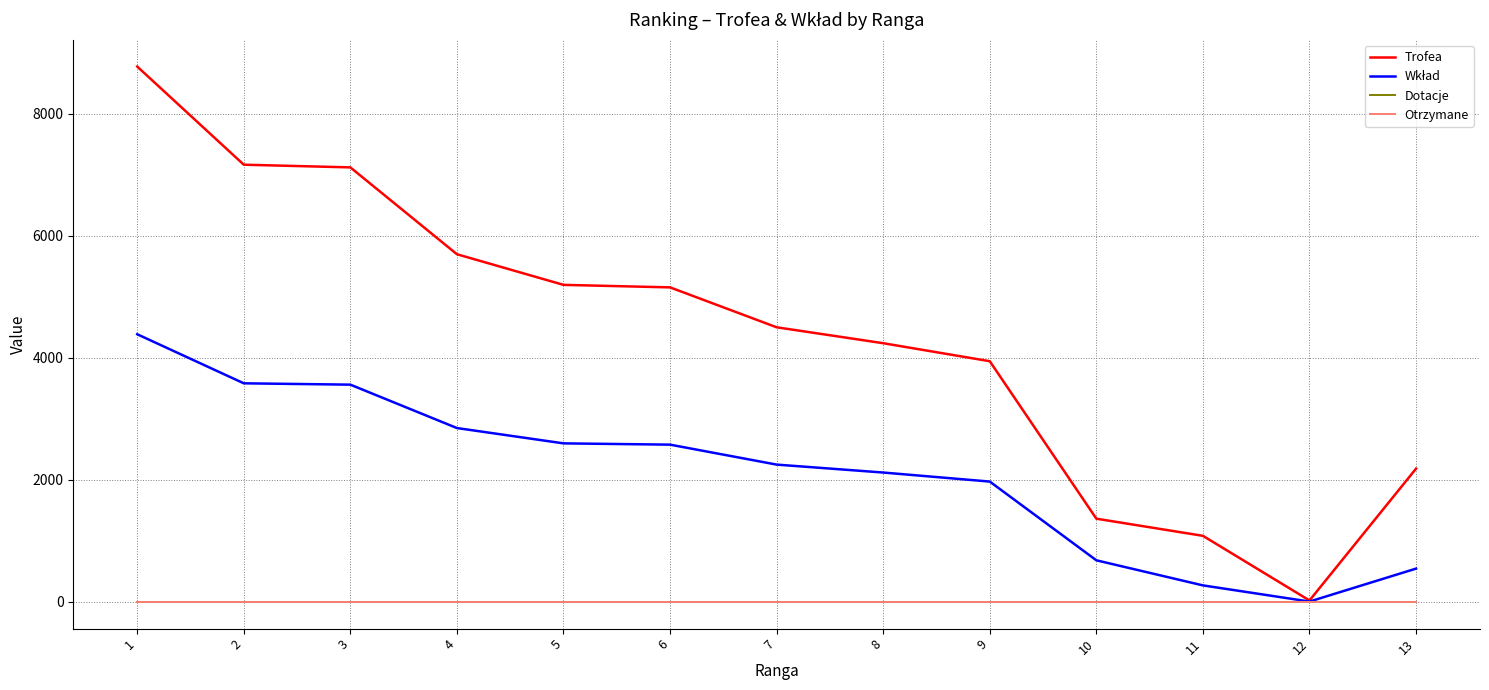

True or false: Wkład and Otrzymane intersect in this chart.

False